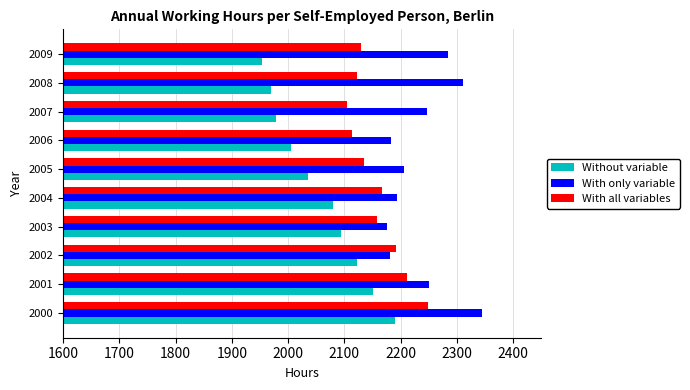

Is the value of With all variables at 2007 greater than the value of Without variable at 2001?

No